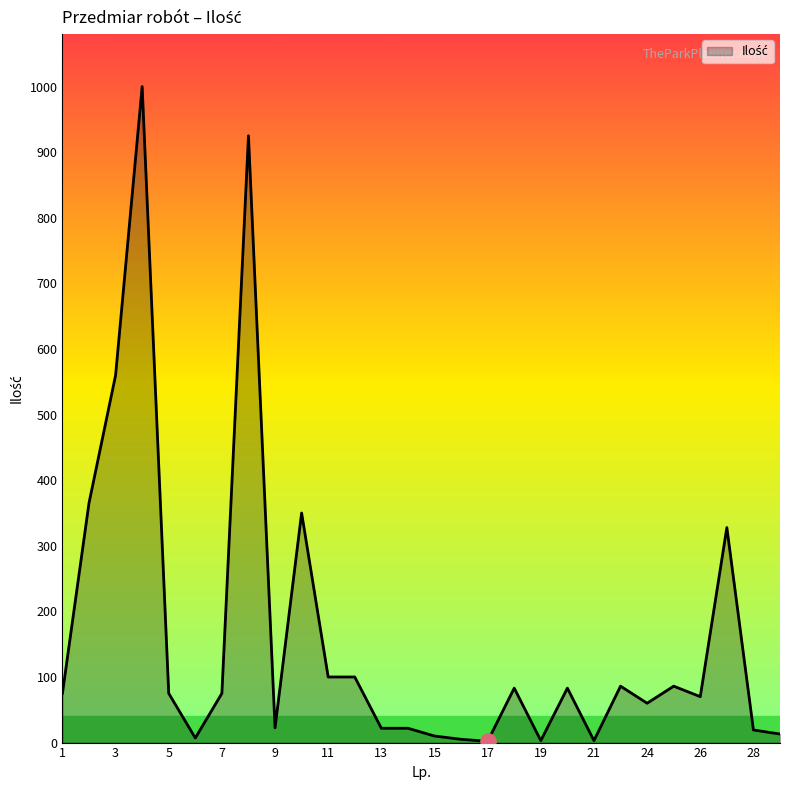

What is the maximum value shown in the chart?

1000.0